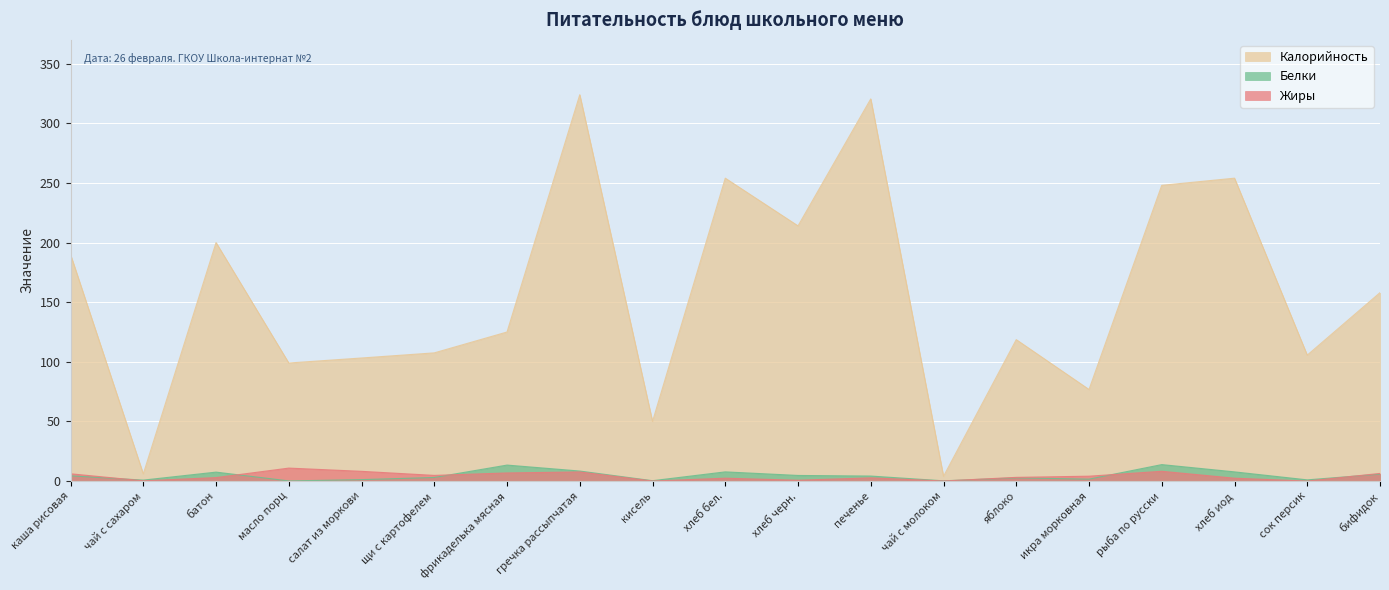

Which series has the widest spread of values?

Калорийность